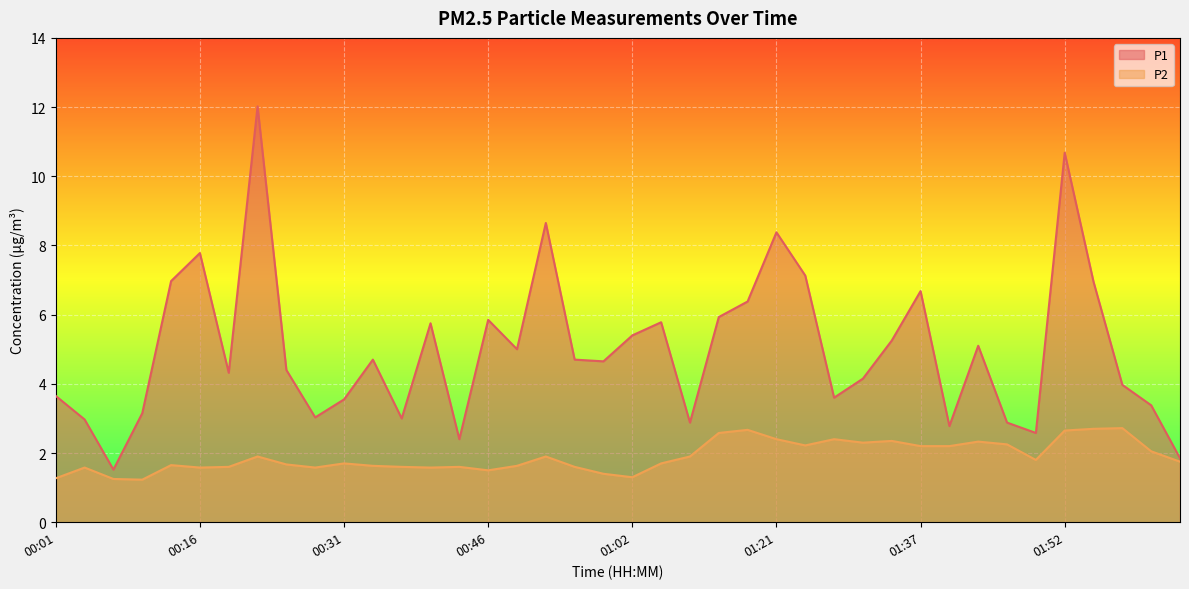

What is the label of the 13th point from the left?

00:37